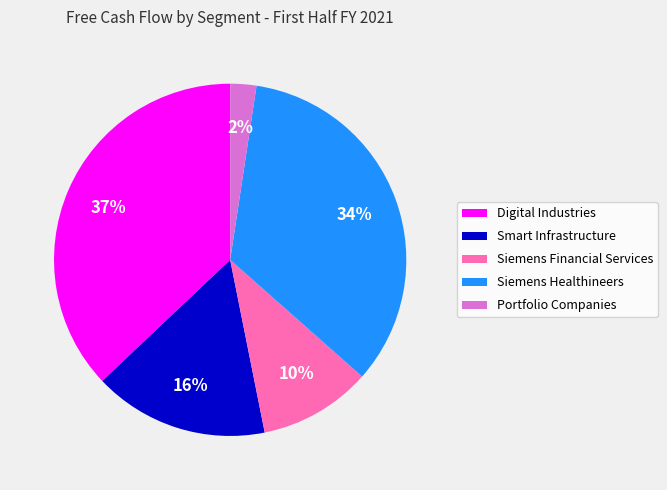

What is the smallest slice in the pie chart?

Portfolio Companies